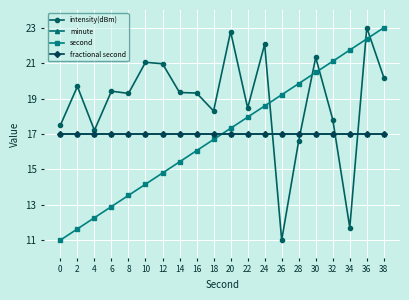

Which series has the largest total across all categories?

intensity(dBm)